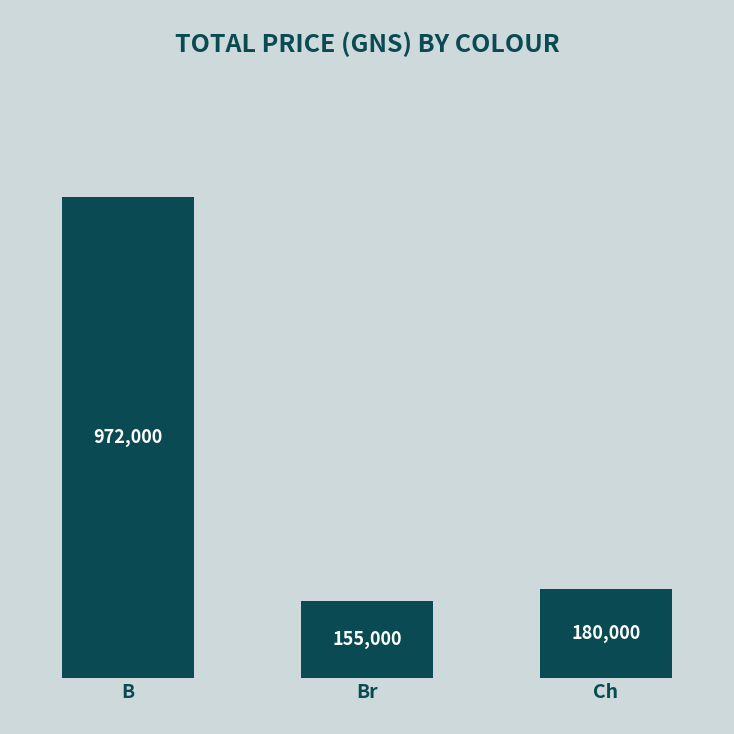

What is the difference between the values at B and Br?

817000